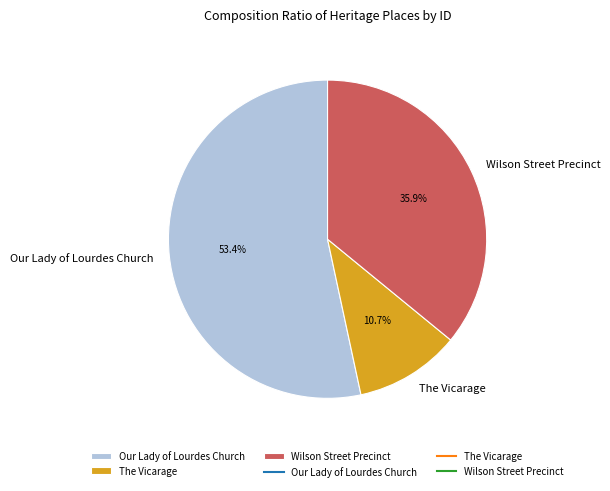

What is the total percentage of Our Lady of Lourdes Church and Wilson Street Precinct?

89.3%